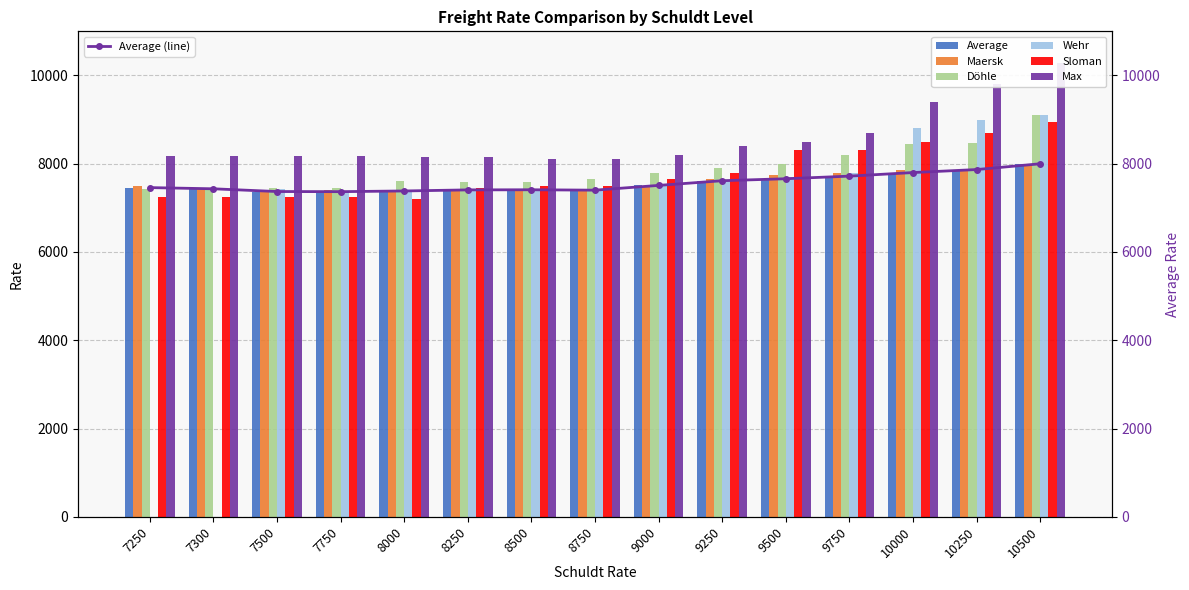

What is the value of the Sloman bar at the 1st from the left?

7250